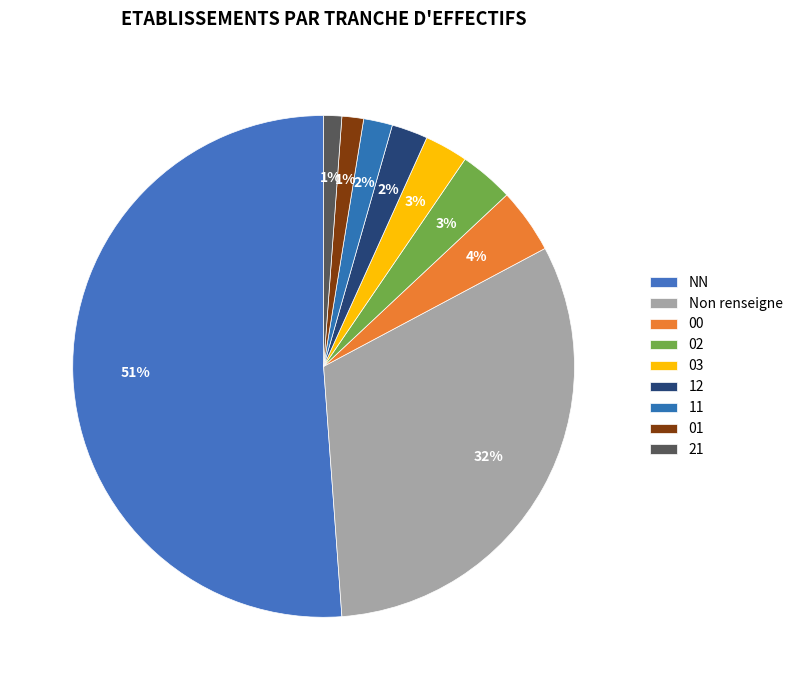

To the nearest percent, what portion does 21 represent?

1%